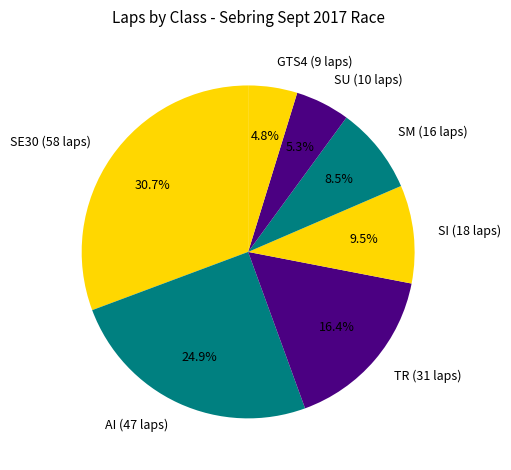

How much of the chart is everything except TR?

83.6%